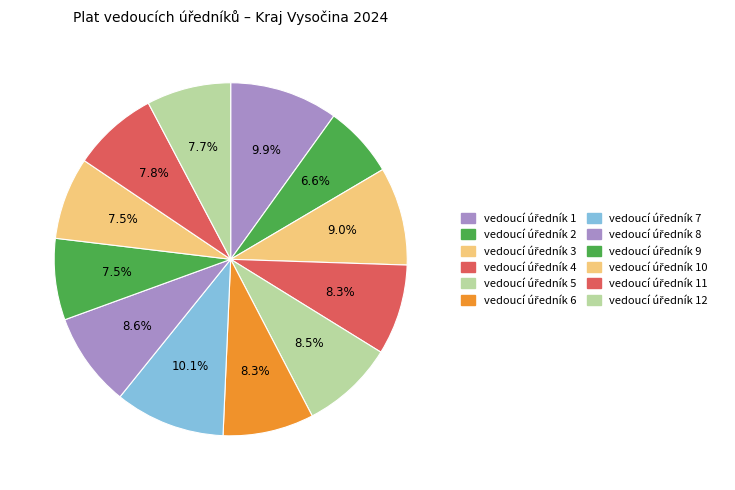

Is it true that vedoucí úředník 8 is 14% of the pie?

False